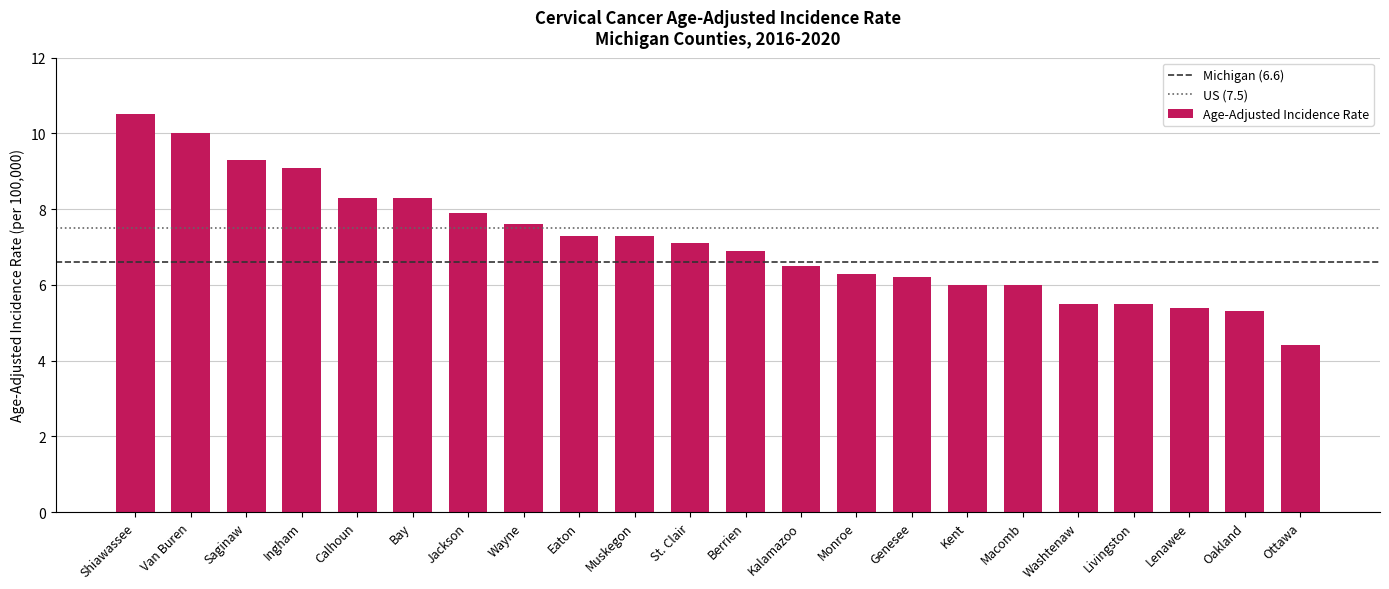

Reading left to right, list all the values displayed in this chart.

10.5	10.0	9.3	9.1	8.3	8.3	7.9	7.6	7.3	7.3	7.1	6.9	6.5	6.3	6.2	6.0	6.0	5.5	5.5	5.4	5.3	4.4